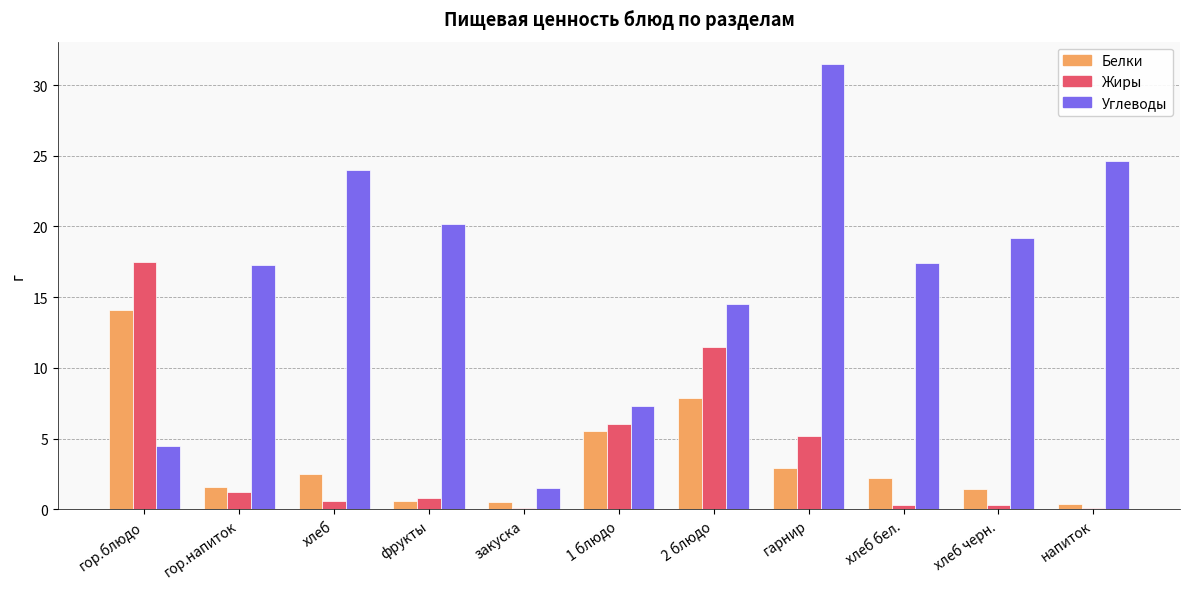

At which category is the sum across all series the highest?

гарнир